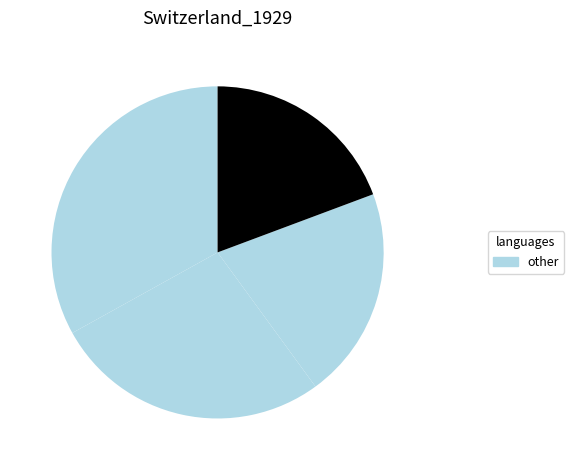

How many slices are in this pie chart?

4